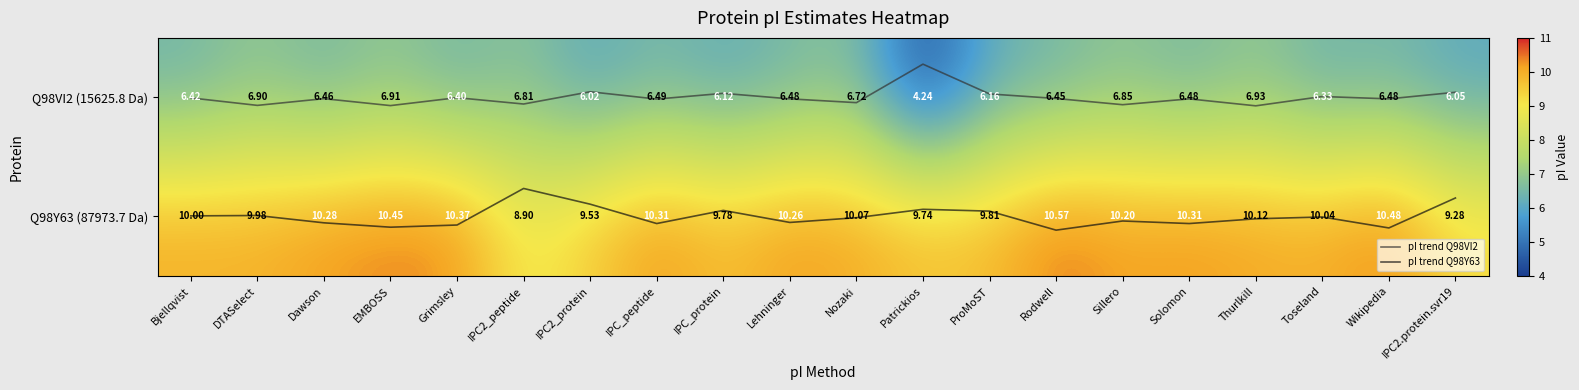

At how many categories does at least one series exceed 4?

20